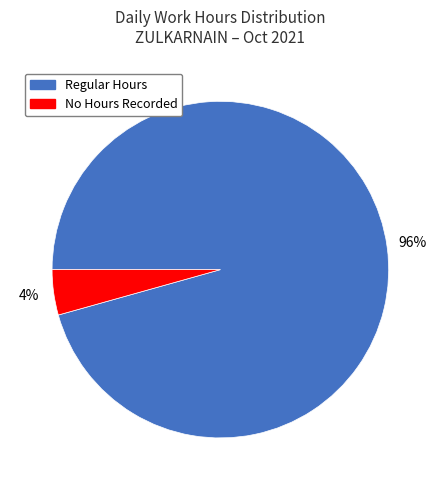

Which category has the smallest portion of the pie?

No Hours Recorded